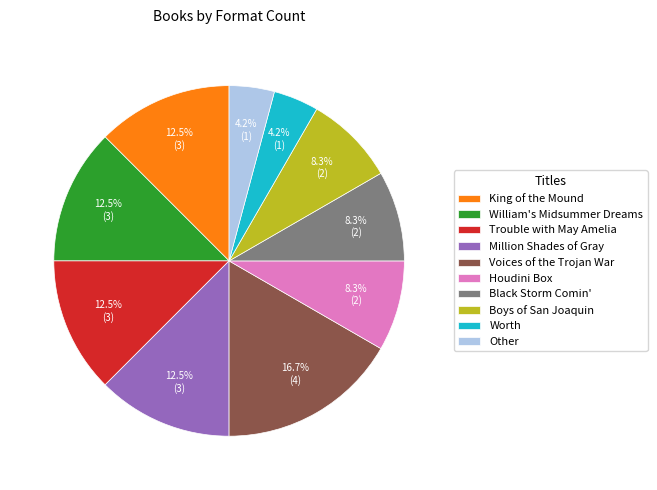

Is the sum of Voices of the Trojan War and William's Midsummer Dreams greater than half?

No